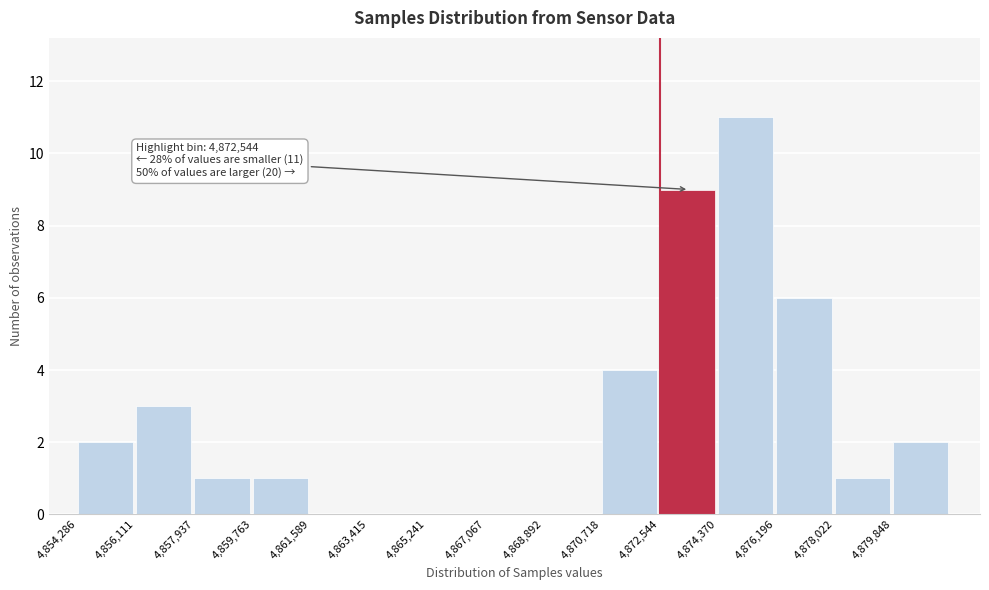

Which range on the x-axis has the tallest bar?

4874400 to 4876200